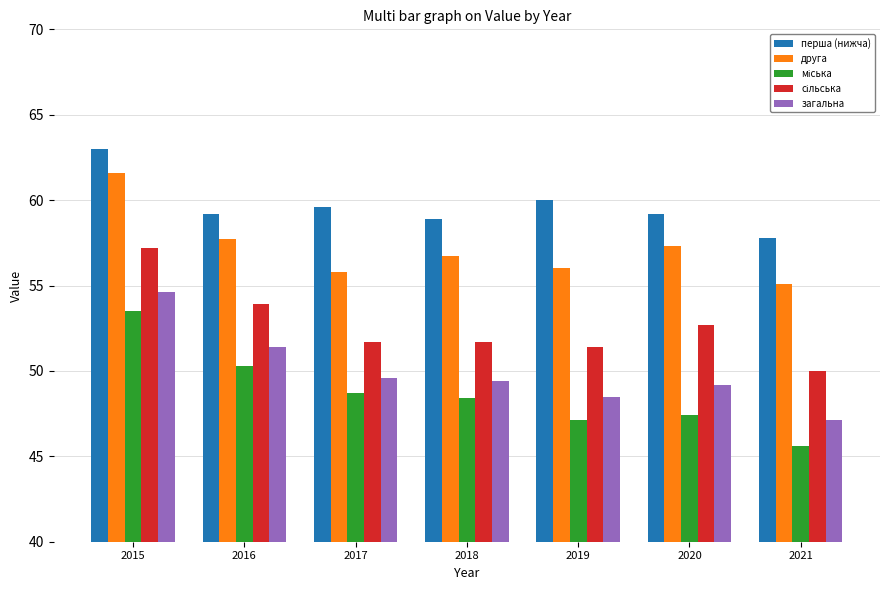

Which series has the largest total across all categories?

перша (нижча)